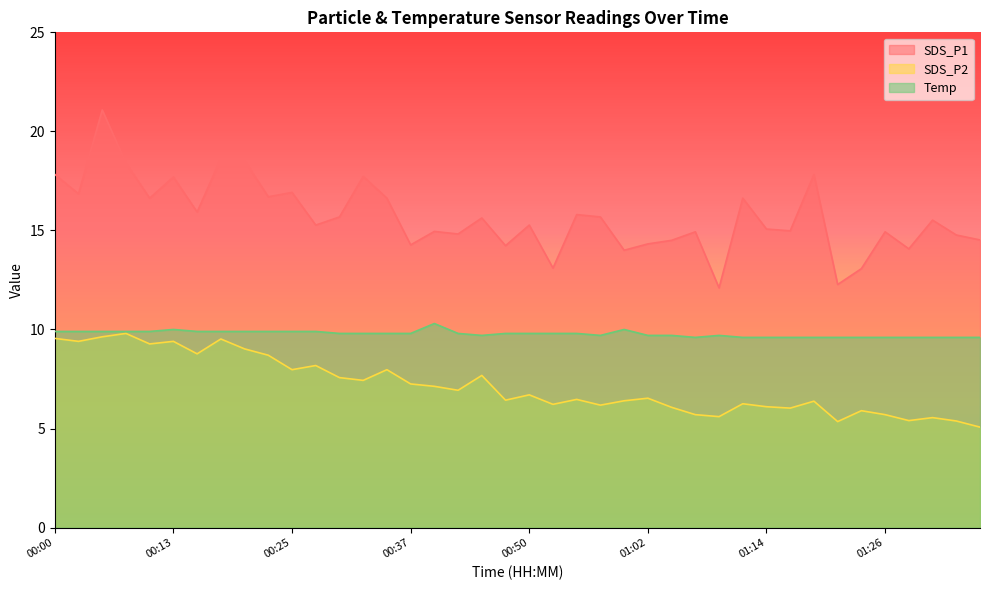

List the series in order of their peak value, highest first.

SDS_P1, Temp, SDS_P2